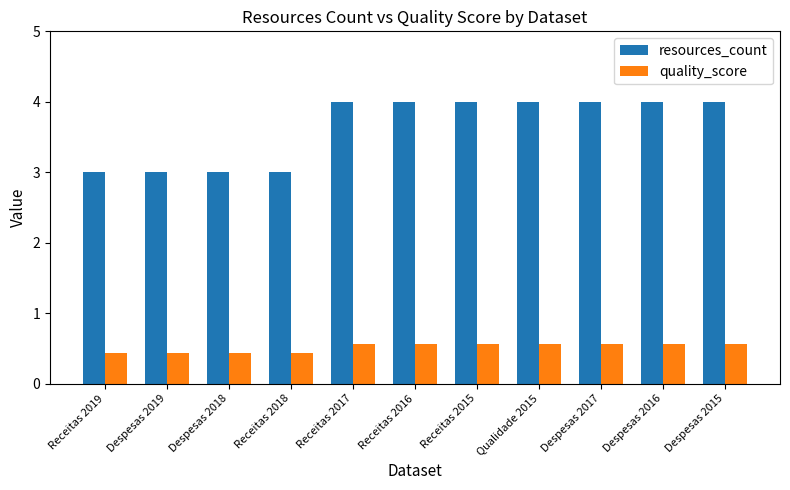

List the series in order of their peak value, highest first.

resources_count, quality_score